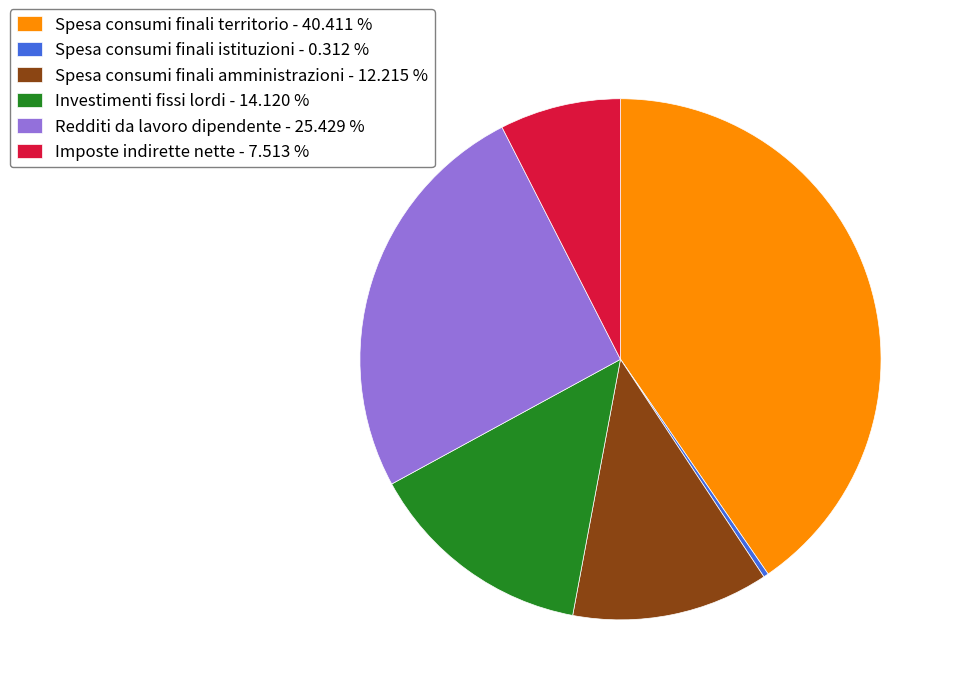

What is the ratio of the value at Redditi da lavoro dipendente - 25.429 % to the value at Spesa consumi finali territorio - 40.411 %?

0.6